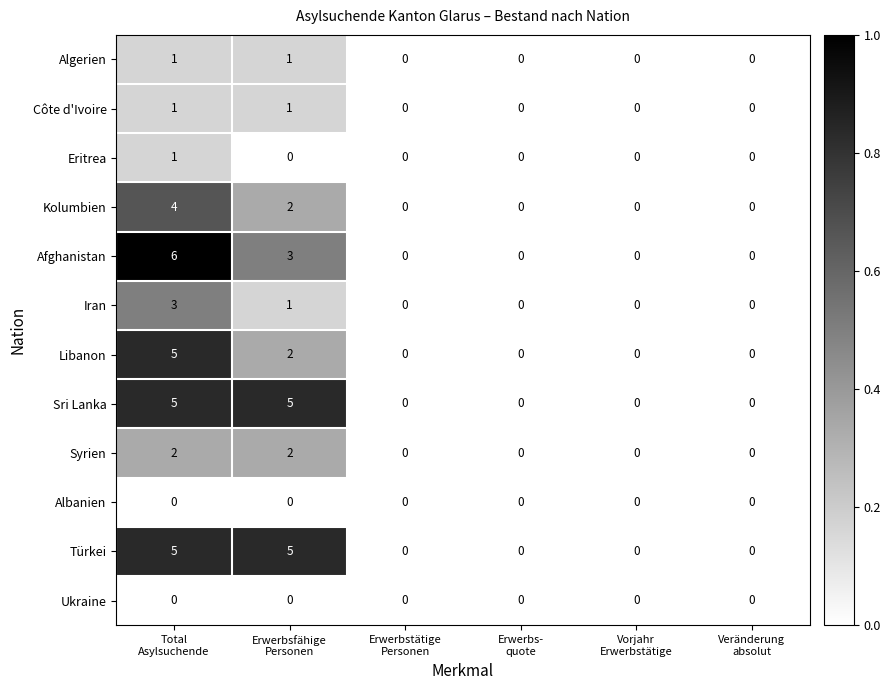

What is the total value across all series at Total
Asylsuchende?

33